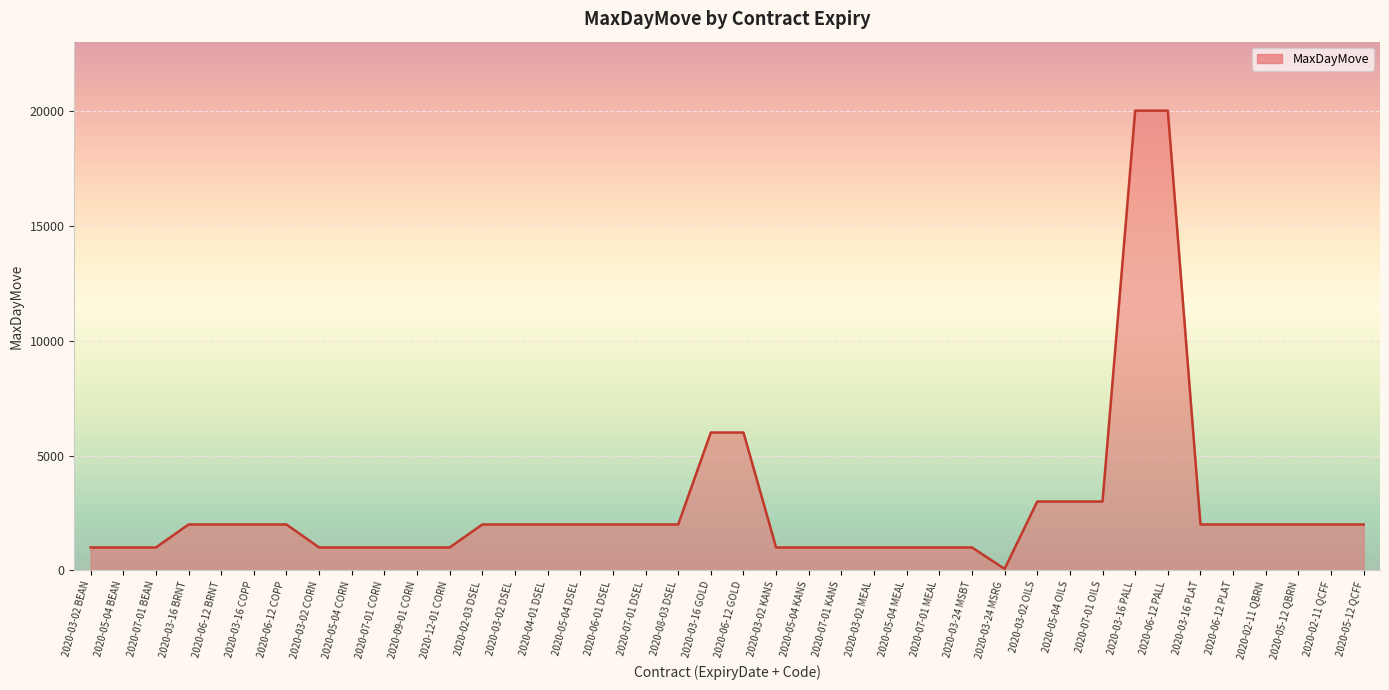

The value at 2020-02-03 DSEL is 591. True or false?

False